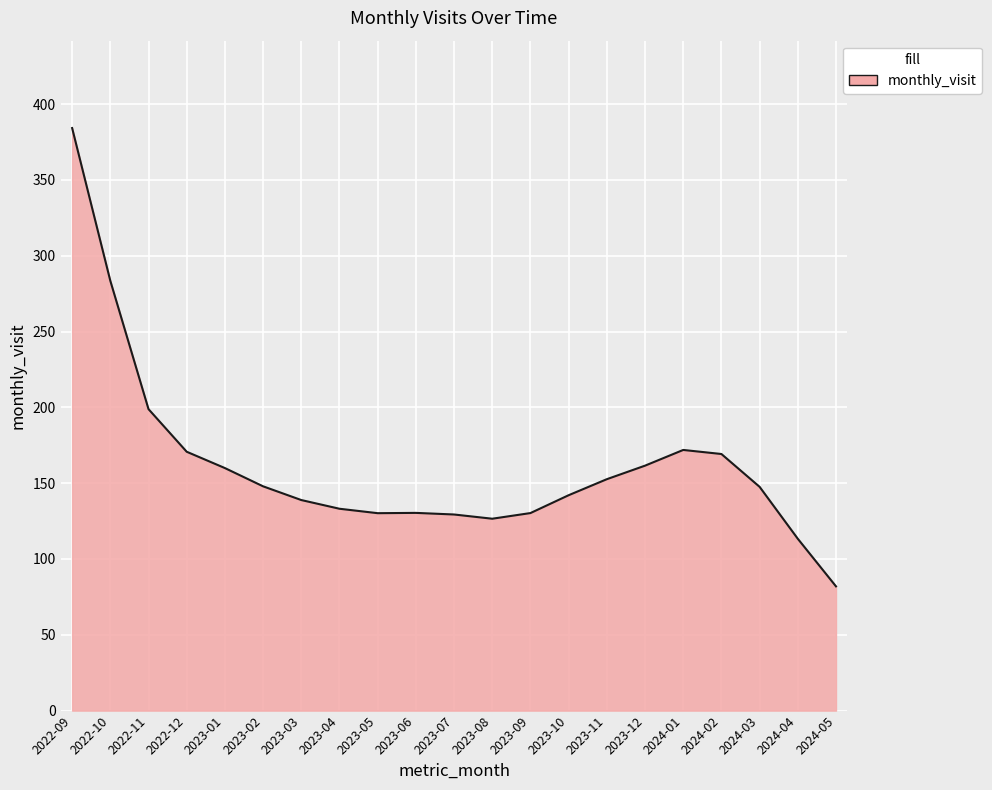

Which category has the highest value across all series?

2022-09